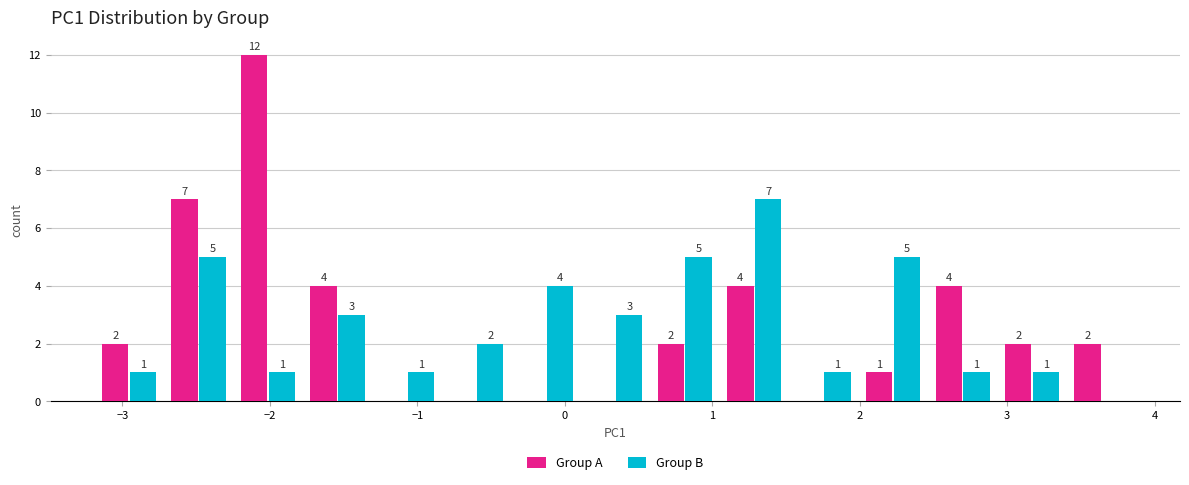

In the Group A series, which range on the x-axis has the tallest bar?

-2.2 to -1.8